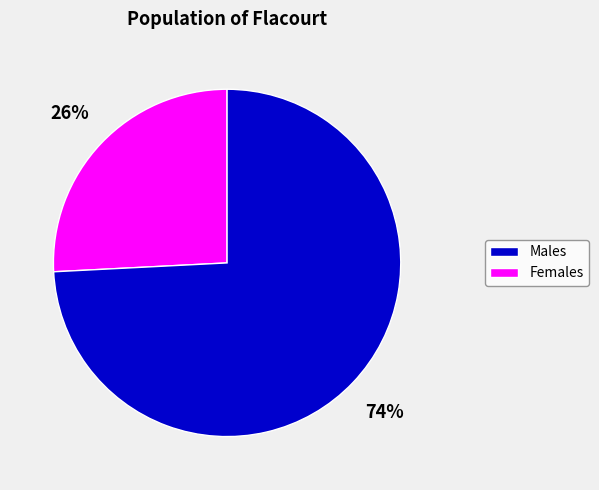

Does any single category account for the majority?

Yes